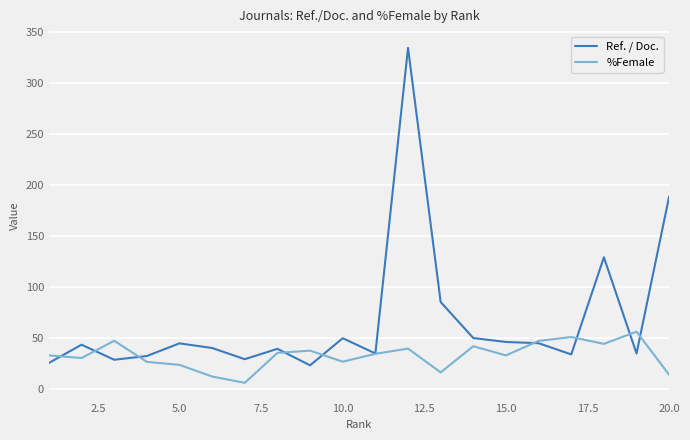

What is the greatest value displayed?

334.6